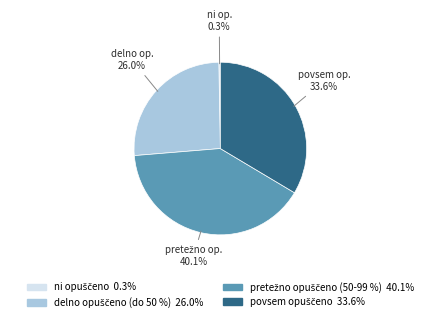

To the nearest percent, what is the average slice percentage?

25%